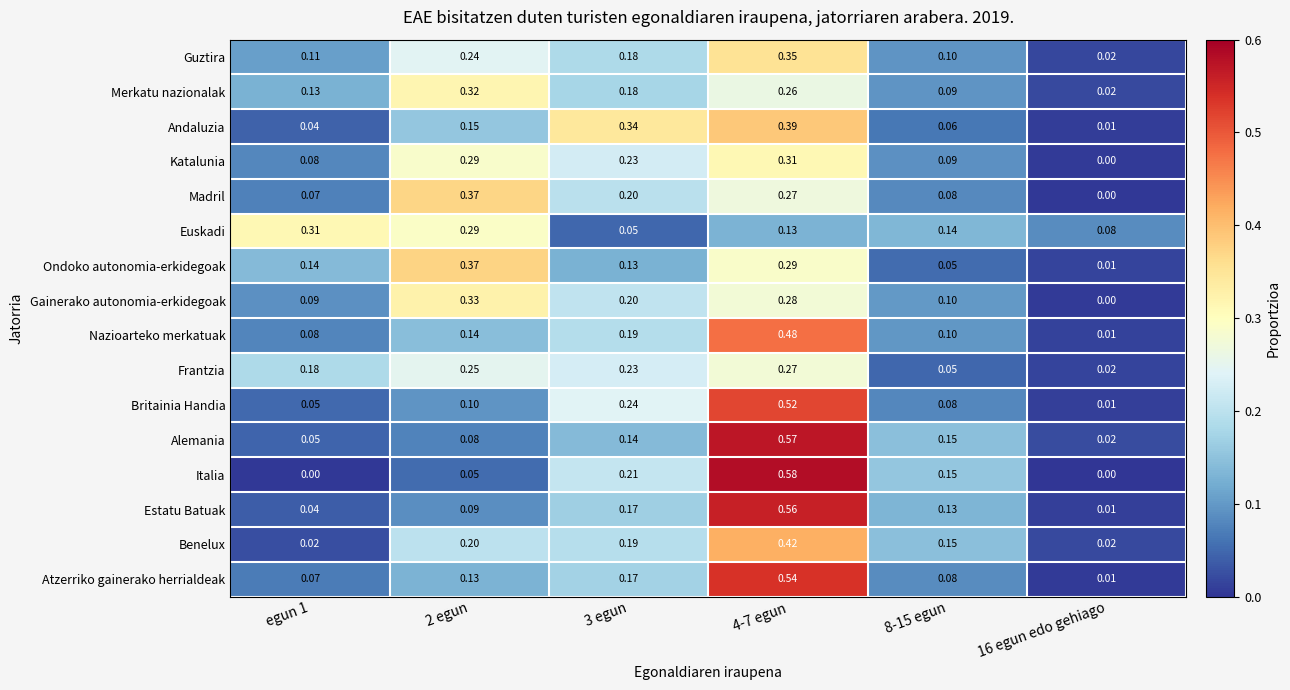

Which series has the widest spread of values?

Italia